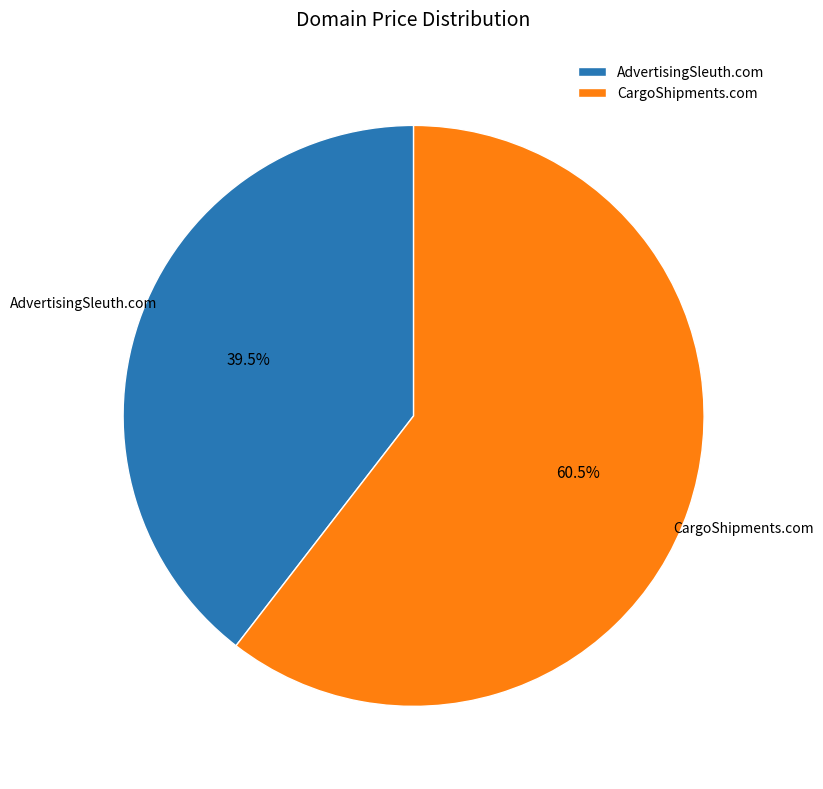

To the nearest percent, what is the average slice percentage?

50%